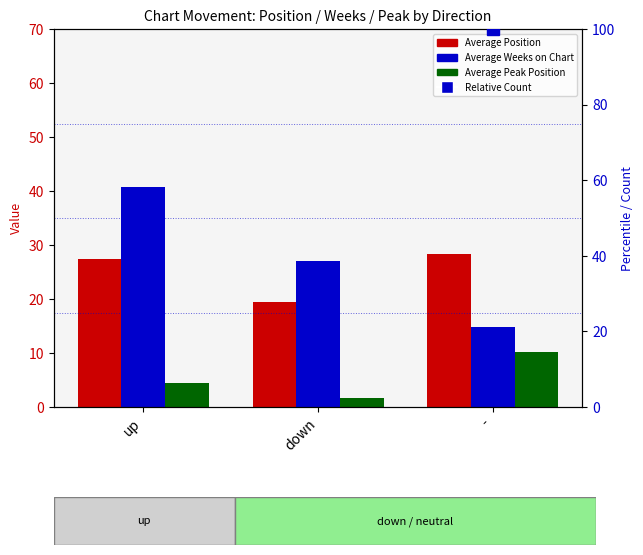

How many data points in Average Position are above 27?

2